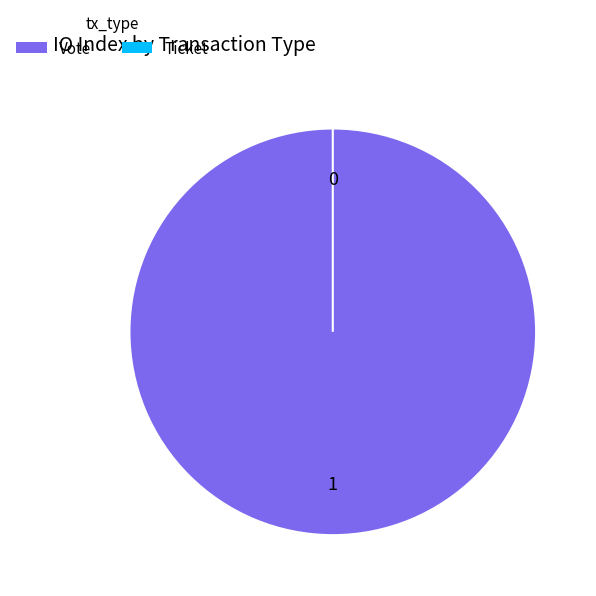

Count the number of slices in the pie.

2